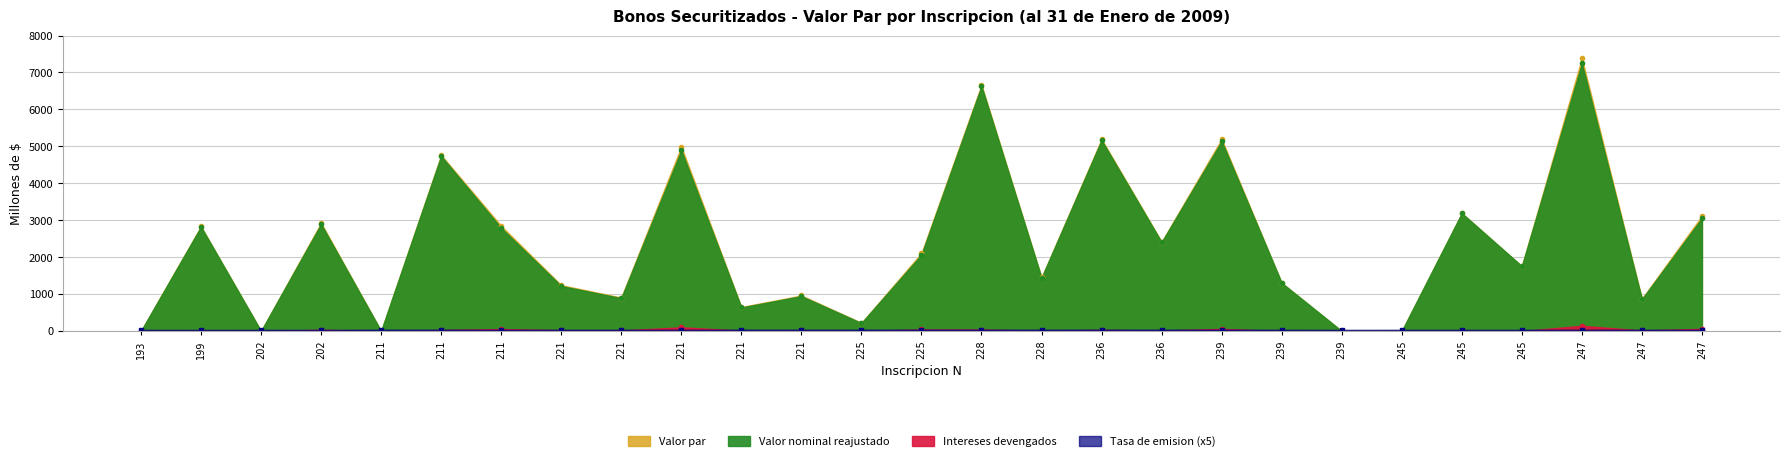

At which category is the sum across all series the highest?

247